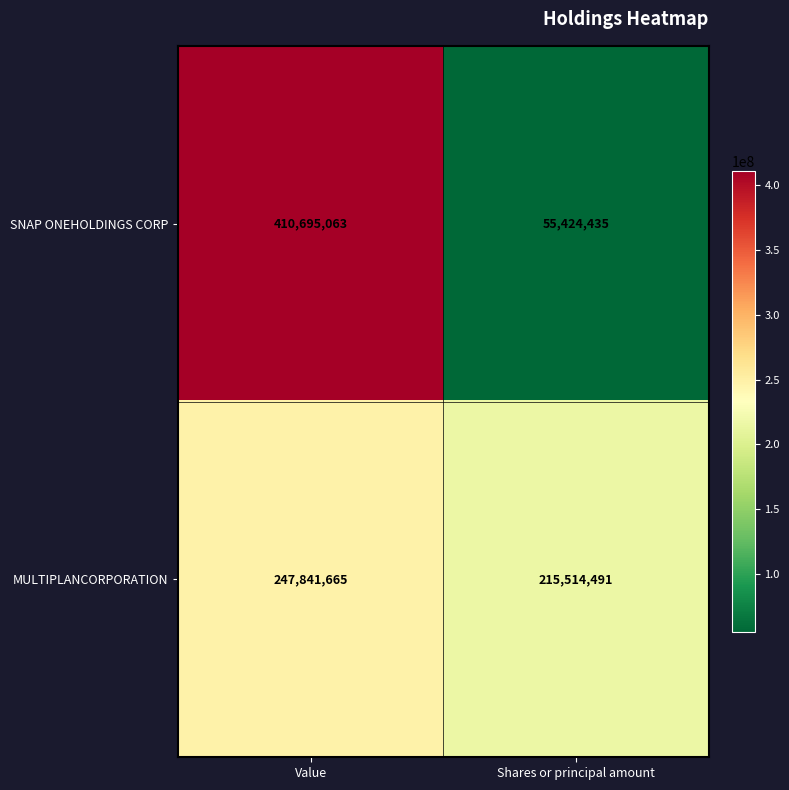

How many data points in MULTIPLANCORPORATION are less than 247841665?

1